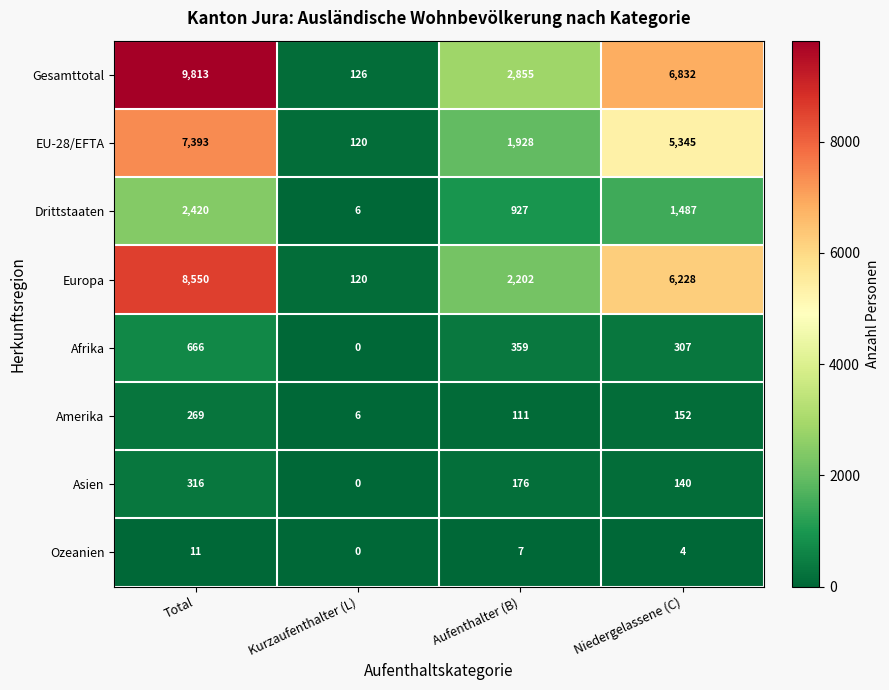

How many Ozeanien values are between 4 and 11?

3